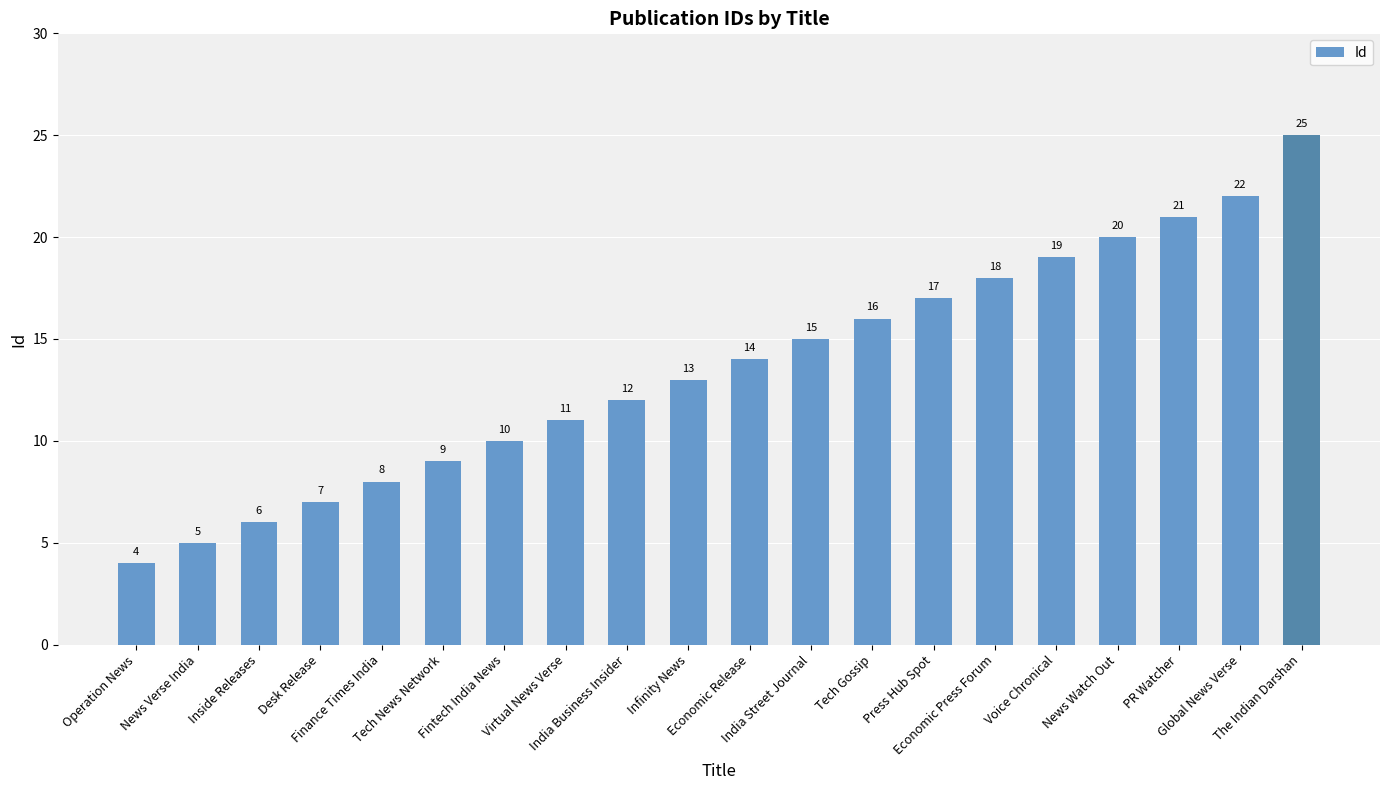

True or false: the data shows 2 at Inside Releases.

False